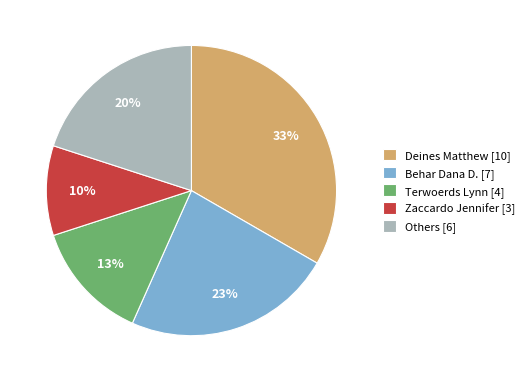

Combined, do Others [6] and Terwoerds Lynn [4] account for over 50%?

No